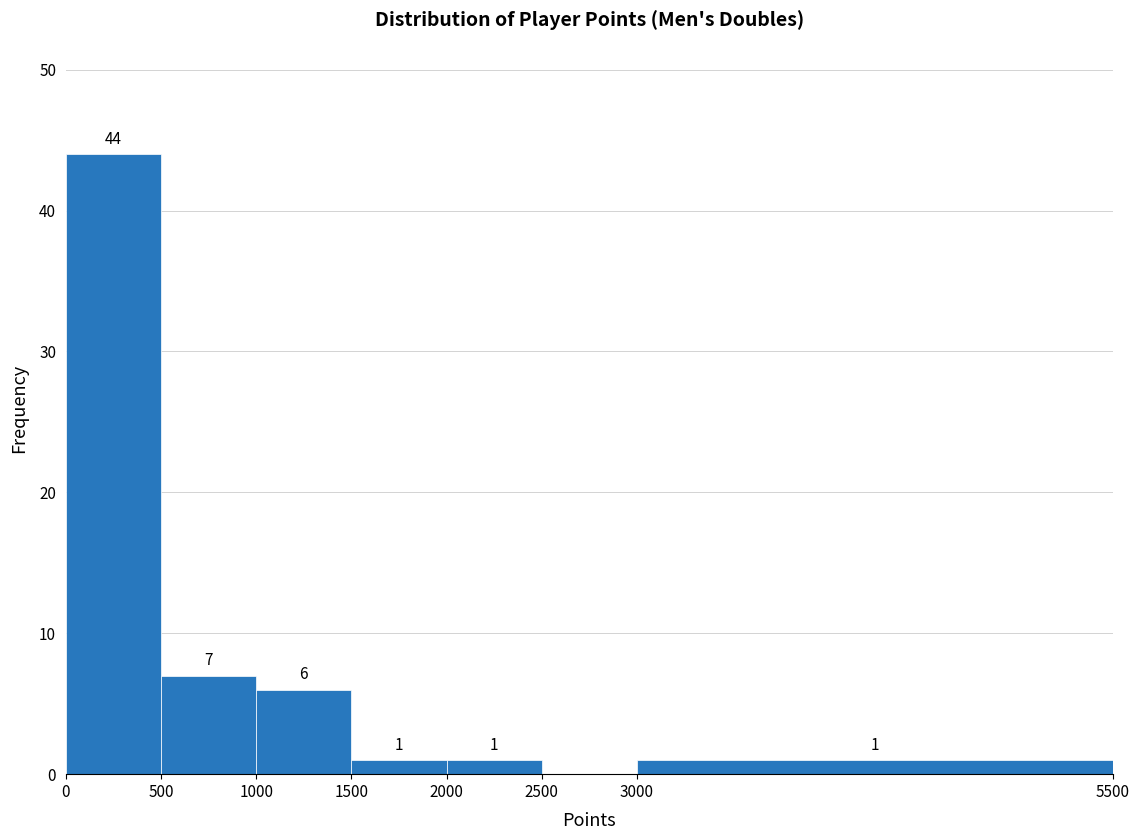

Which range on the x-axis has the tallest bar?

0 to 500